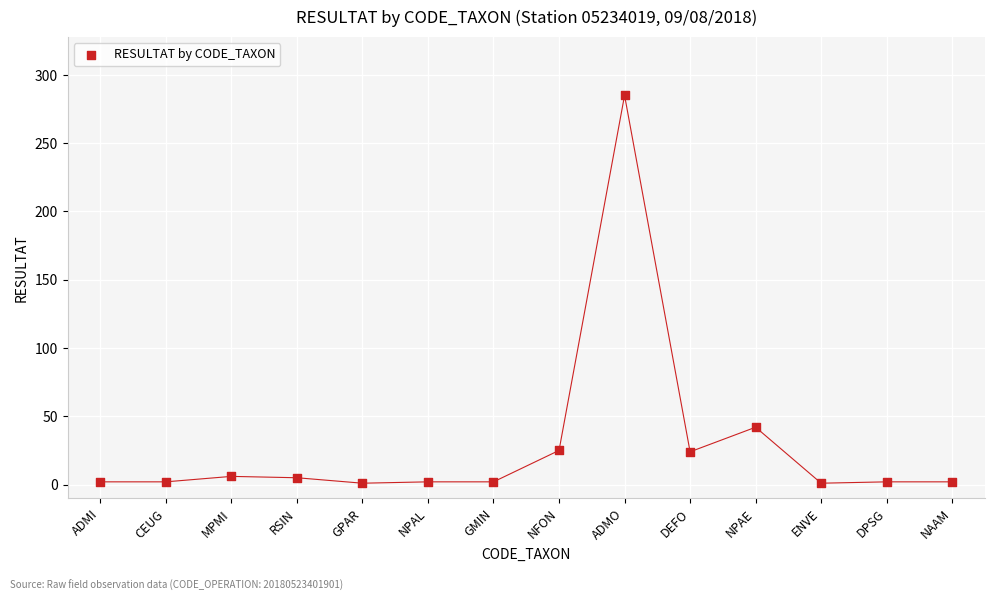

What Y value in the scatter plot is closest to 143?

42